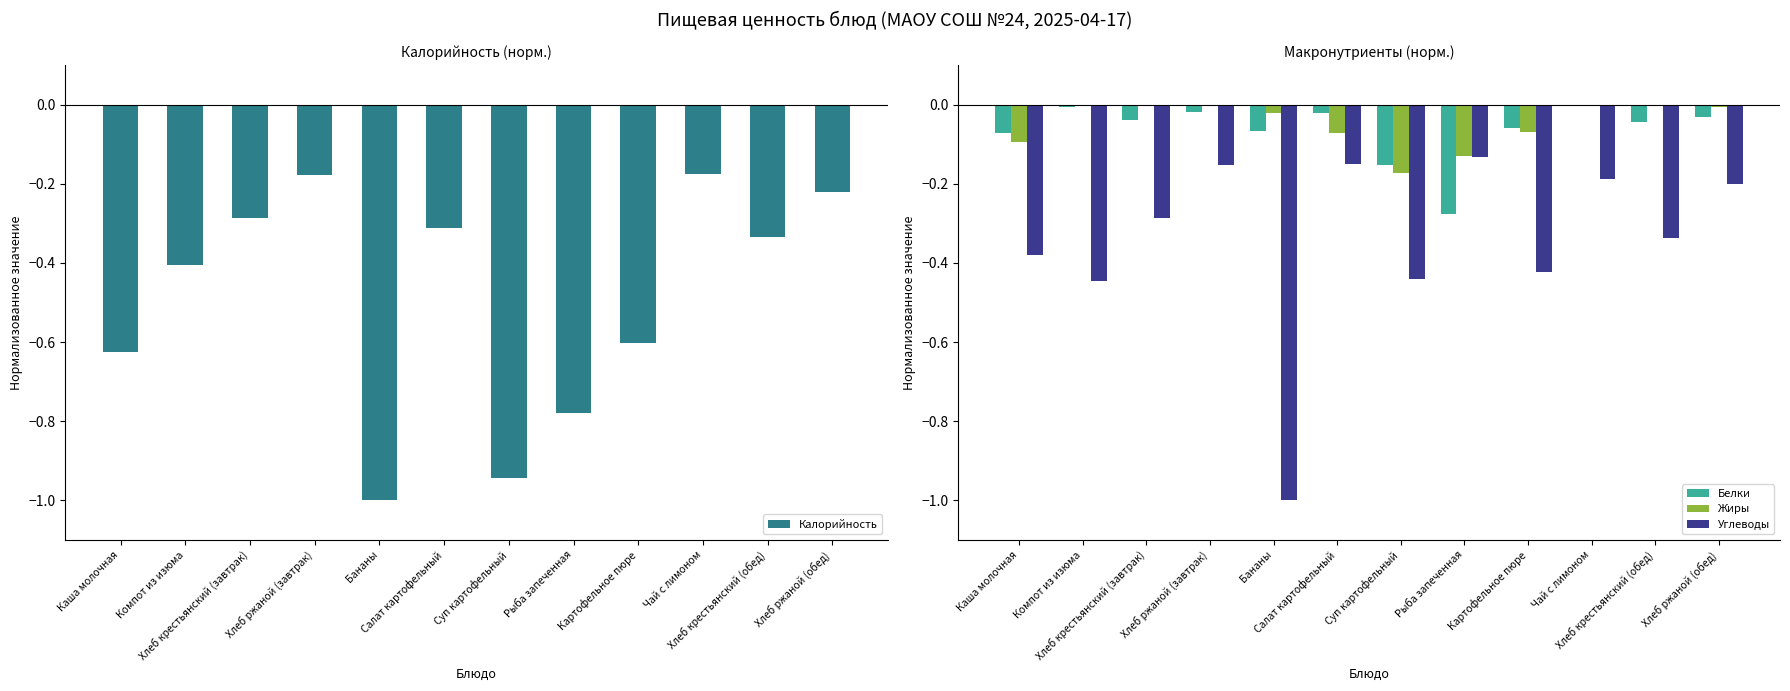

Count the number of data series in this chart.

4